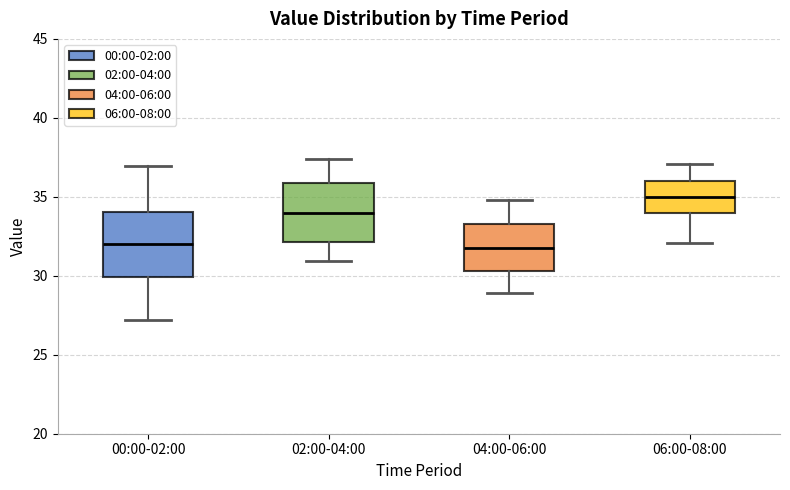

Which box has the highest median line?

06:00-08:00